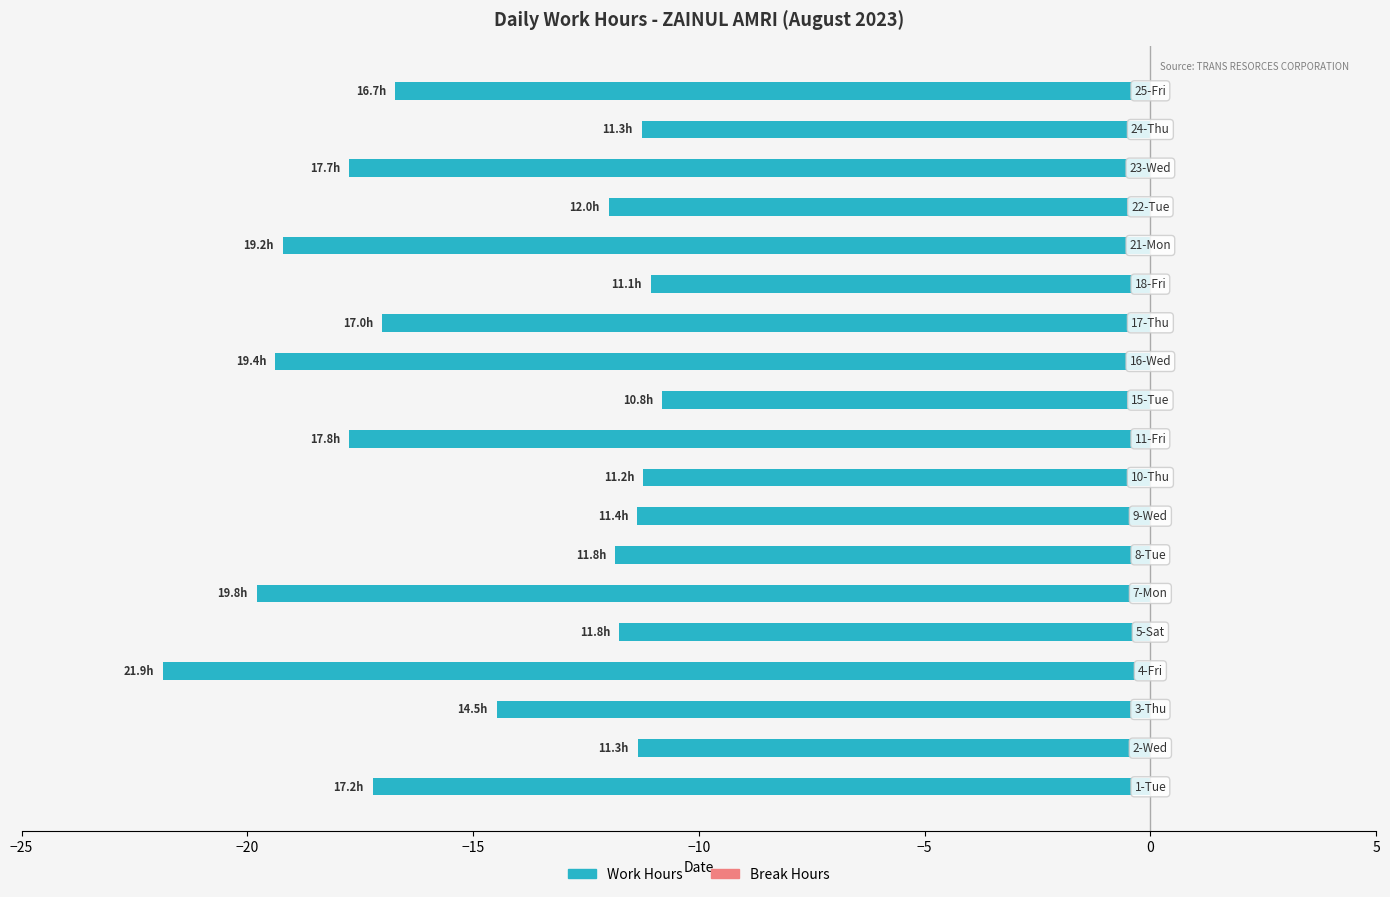

What is the average value?

-14.9